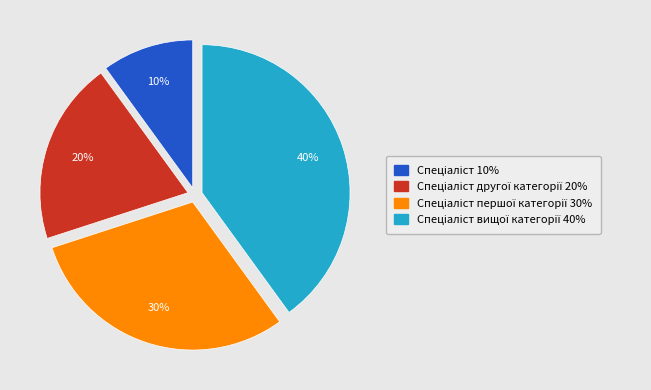

To the nearest percent, what is the difference between the largest and smallest slice percentages?

30%